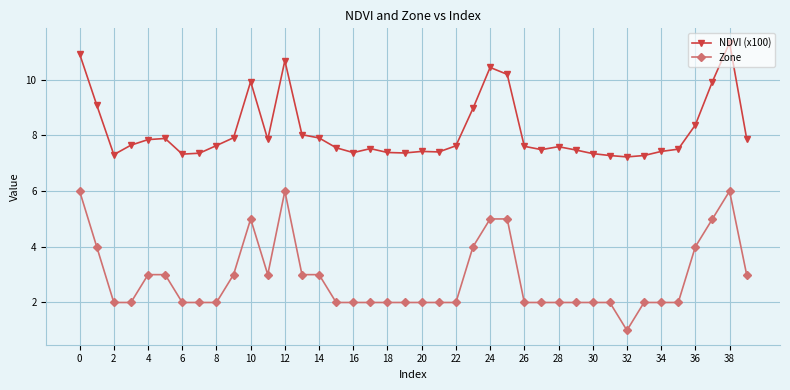

What is the sum of all Zone values?

116.0